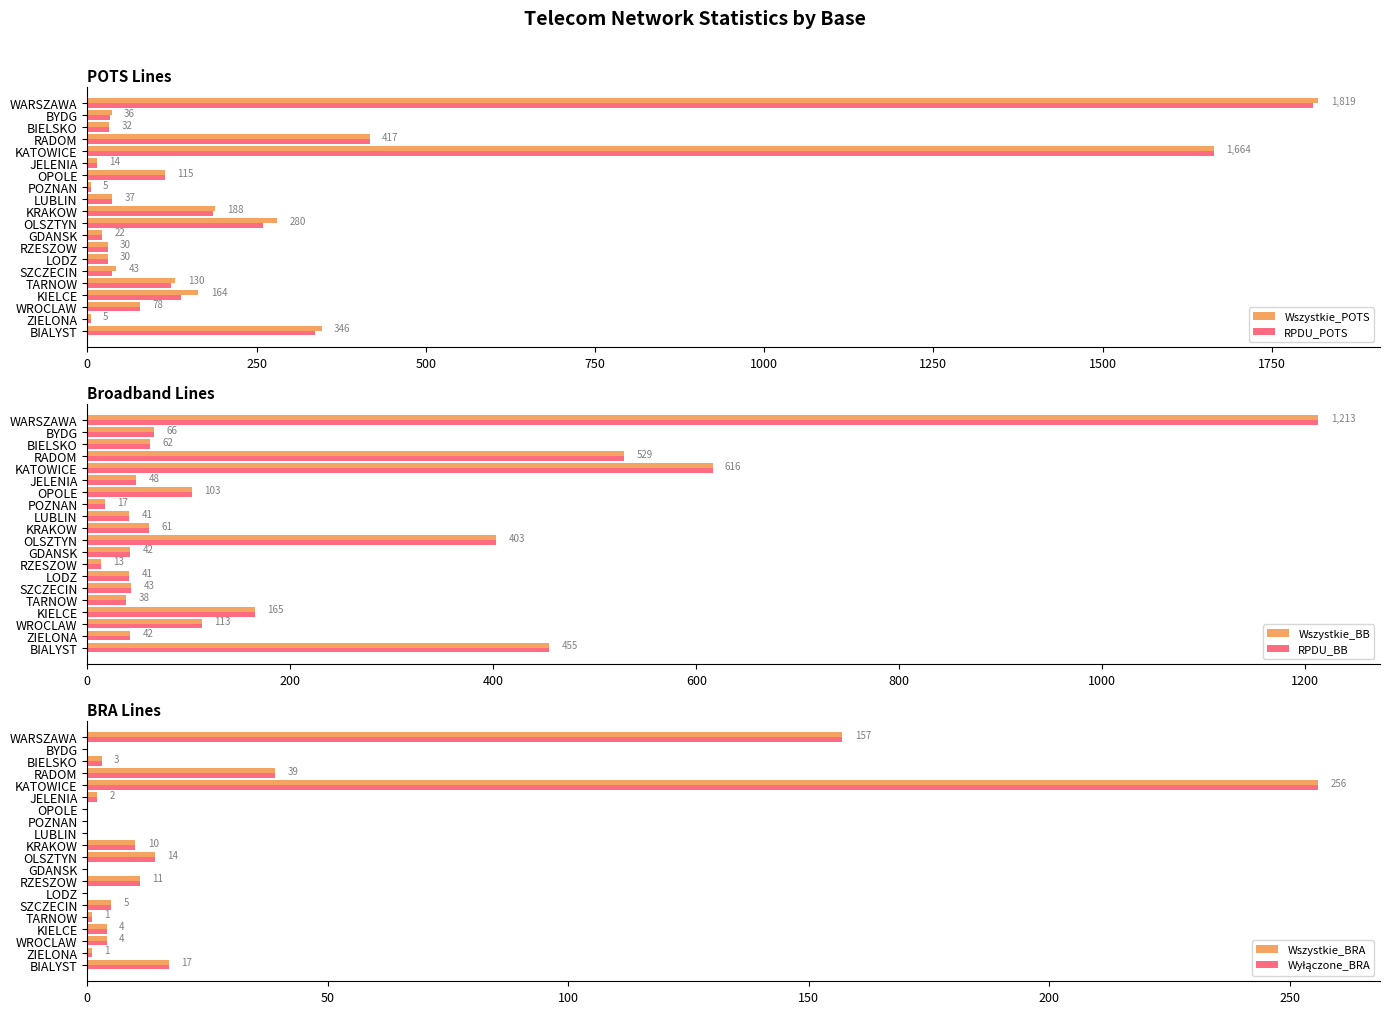

At which label is RPDU_POTS closest to 908?

RADOM